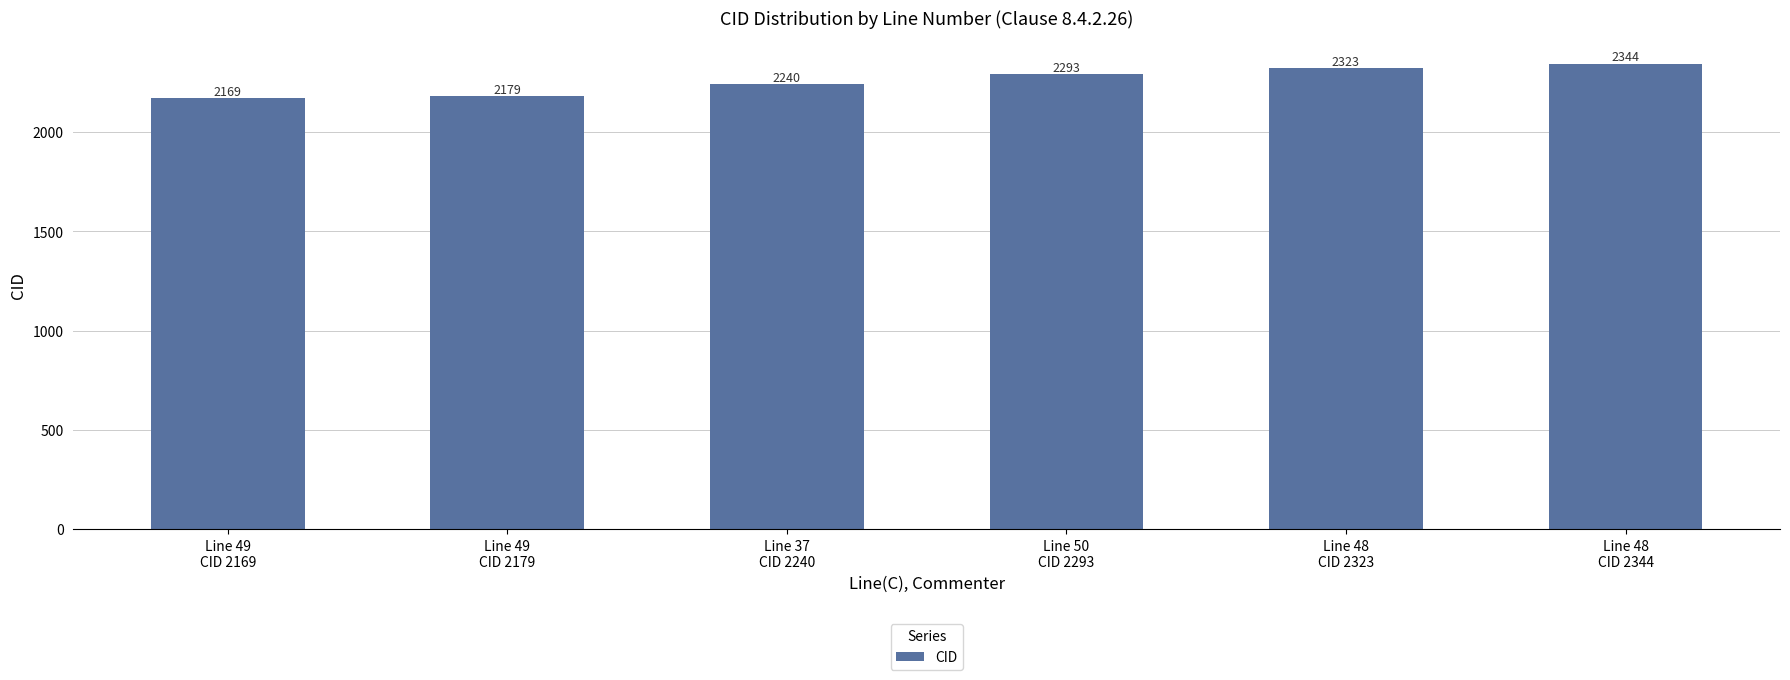

What is the sum of all values?

13548